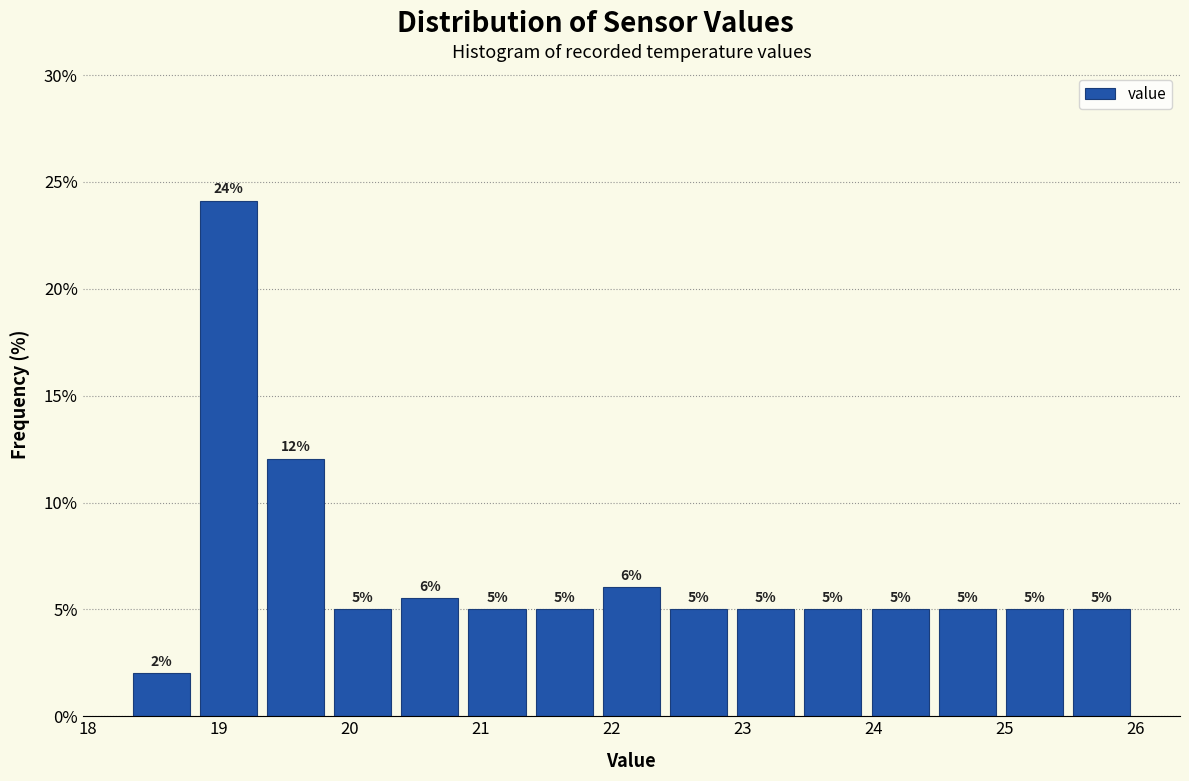

Over which range of the x-axis is the bar tallest?

18.8 to 19.3